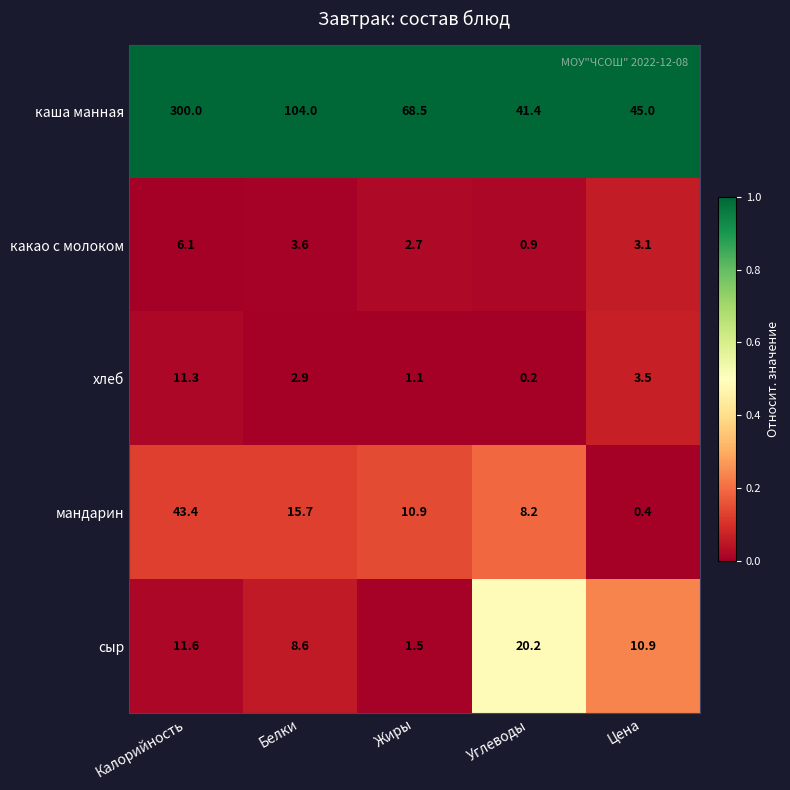

Where does the мандарин series first go above 10?

Калорийность